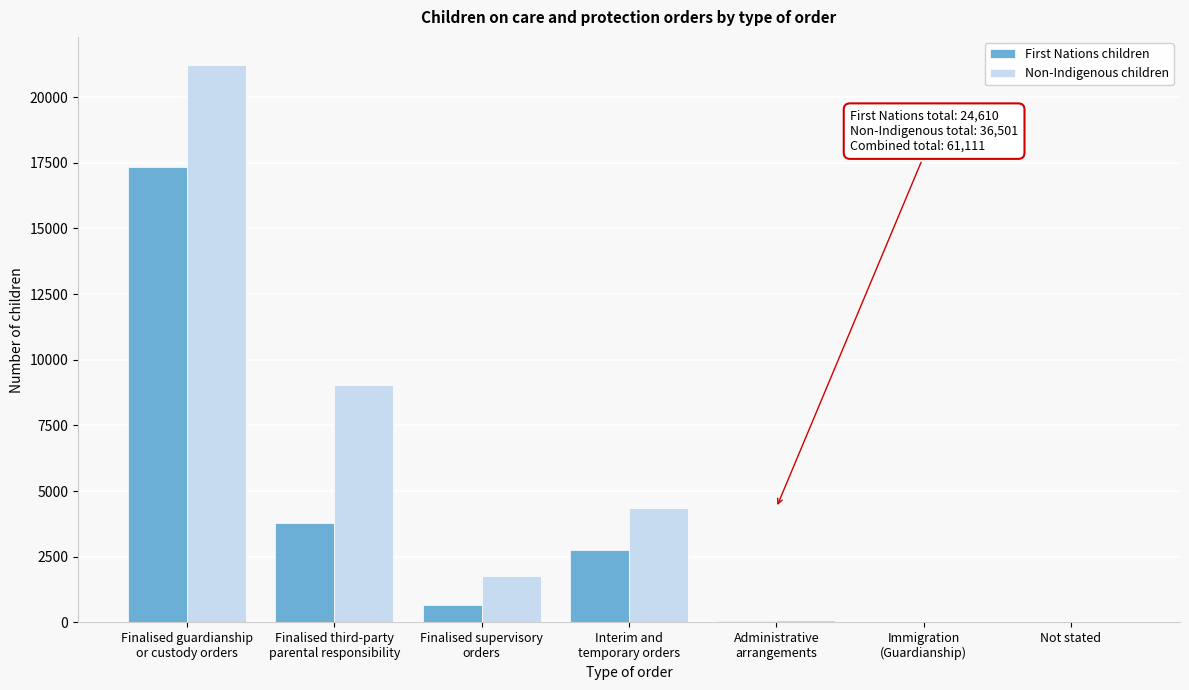

What is the sum of all Non-Indigenous children values?

36501